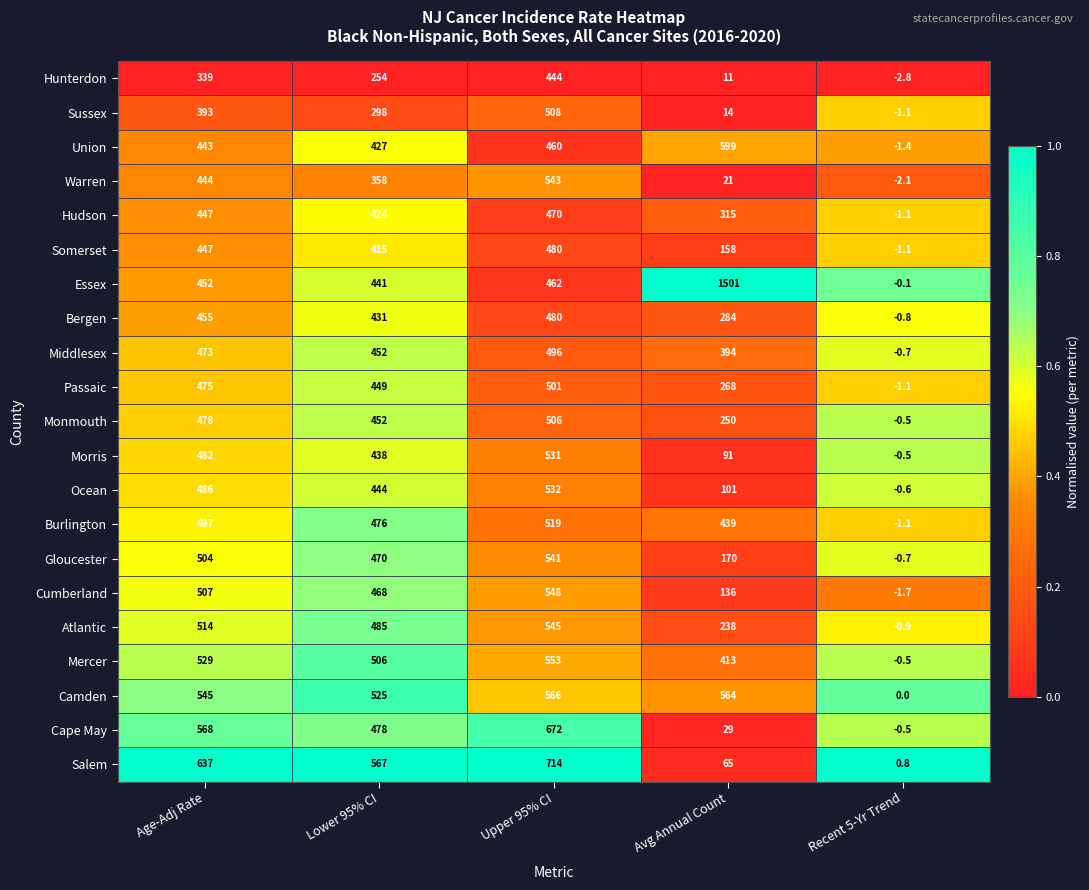

Which series has the widest spread of values?

Essex